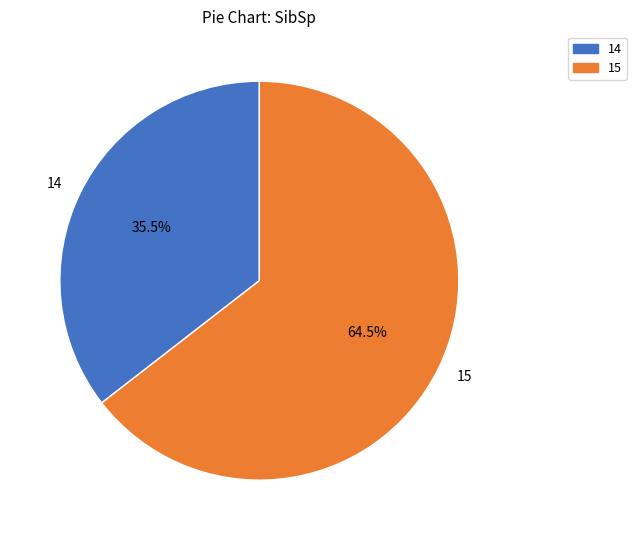

Approximately how many times larger is the value at 15 compared to 14?

1.8